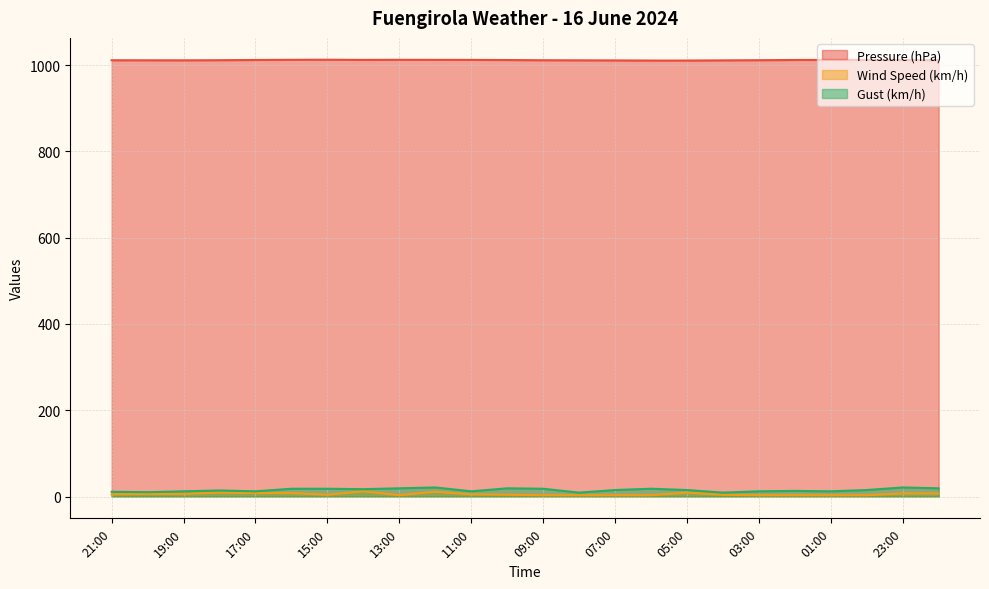

How many series are shown in this chart?

3